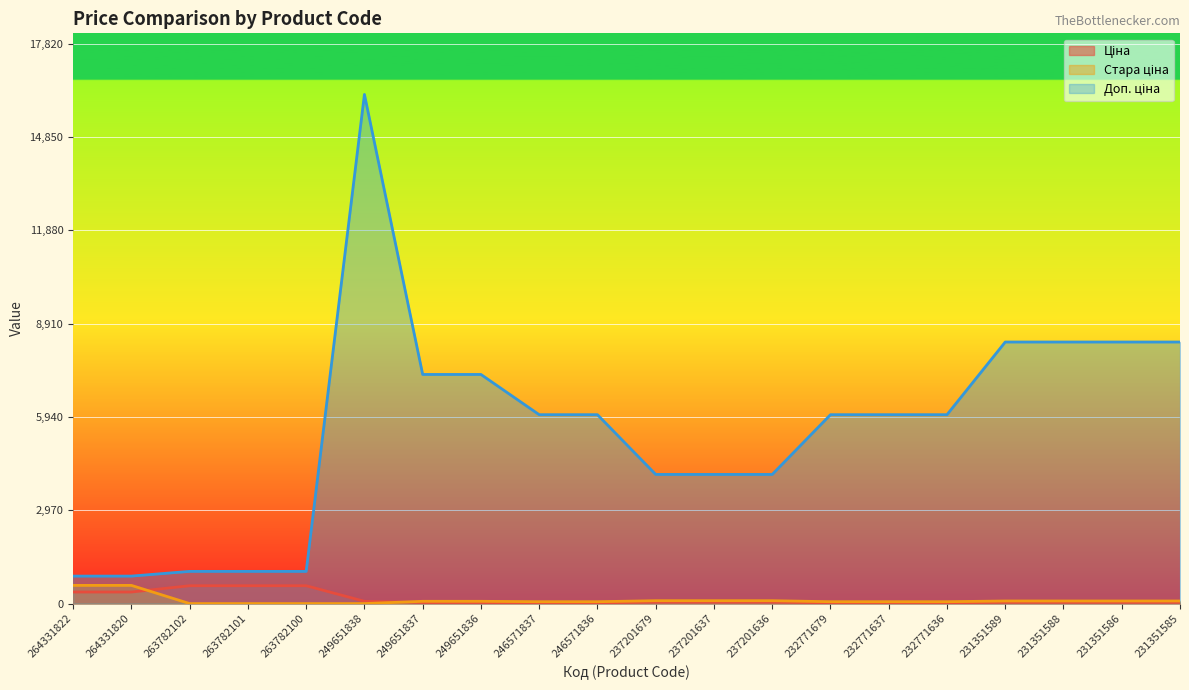

Does the chart display data point markers on the line(s)?

No